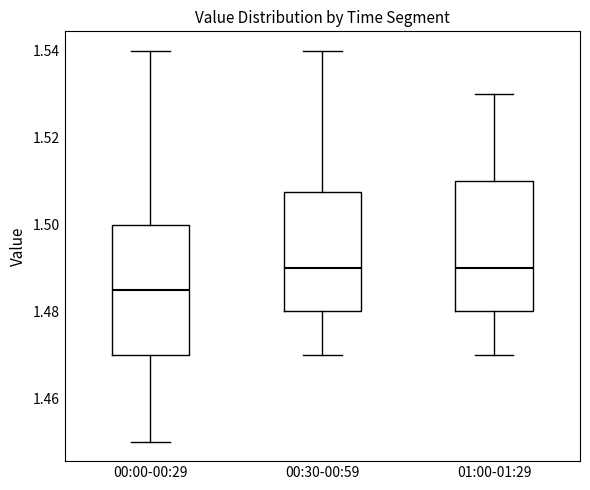

Where is the lower edge of the box for 00:30-00:59 on the y-axis? The values are not printed on the chart, so give them approximately, as read against the axis.

1.480